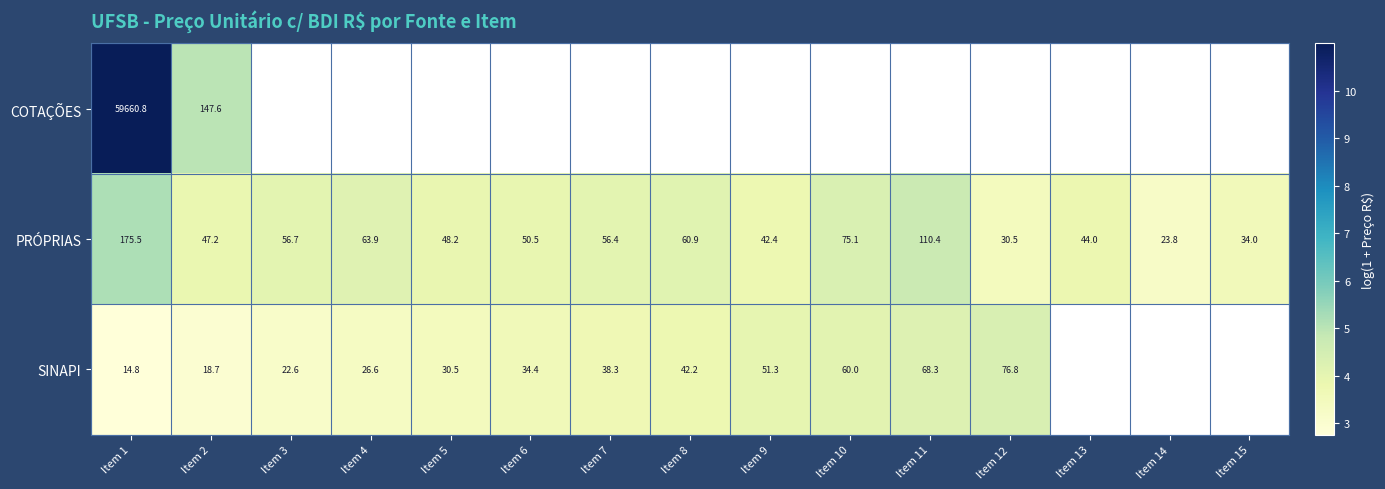

Count the number of categories in the chart.

15